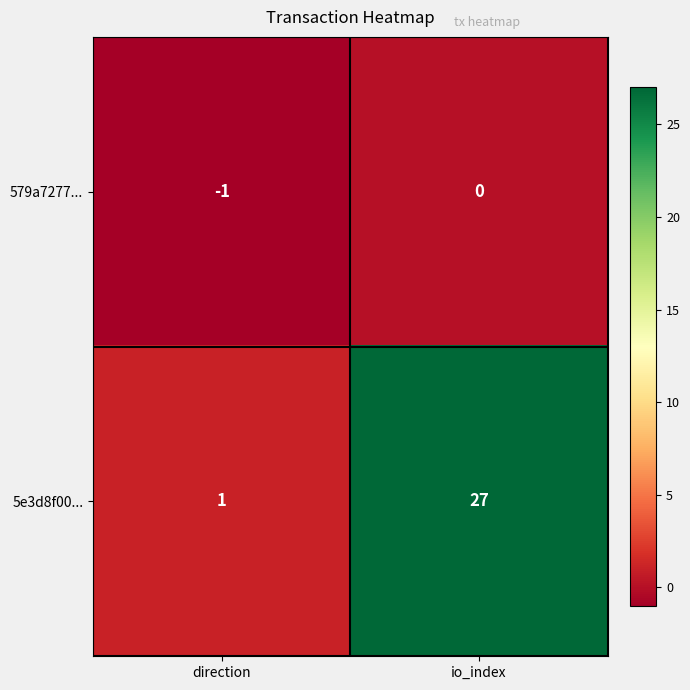

True or false: 5e3d8f00... has a value of 36 at io_index.

False